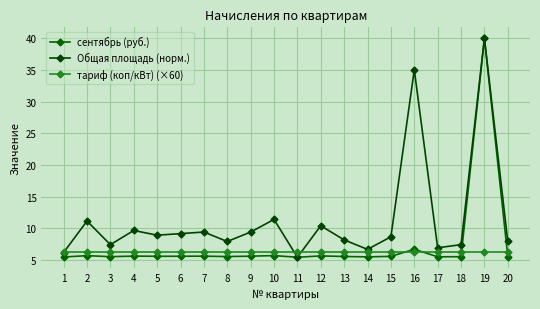

Is the value of Общая площадь (норм.) at 19 greater than the value of тариф (коп/кВт) (×60) at 16?

Yes